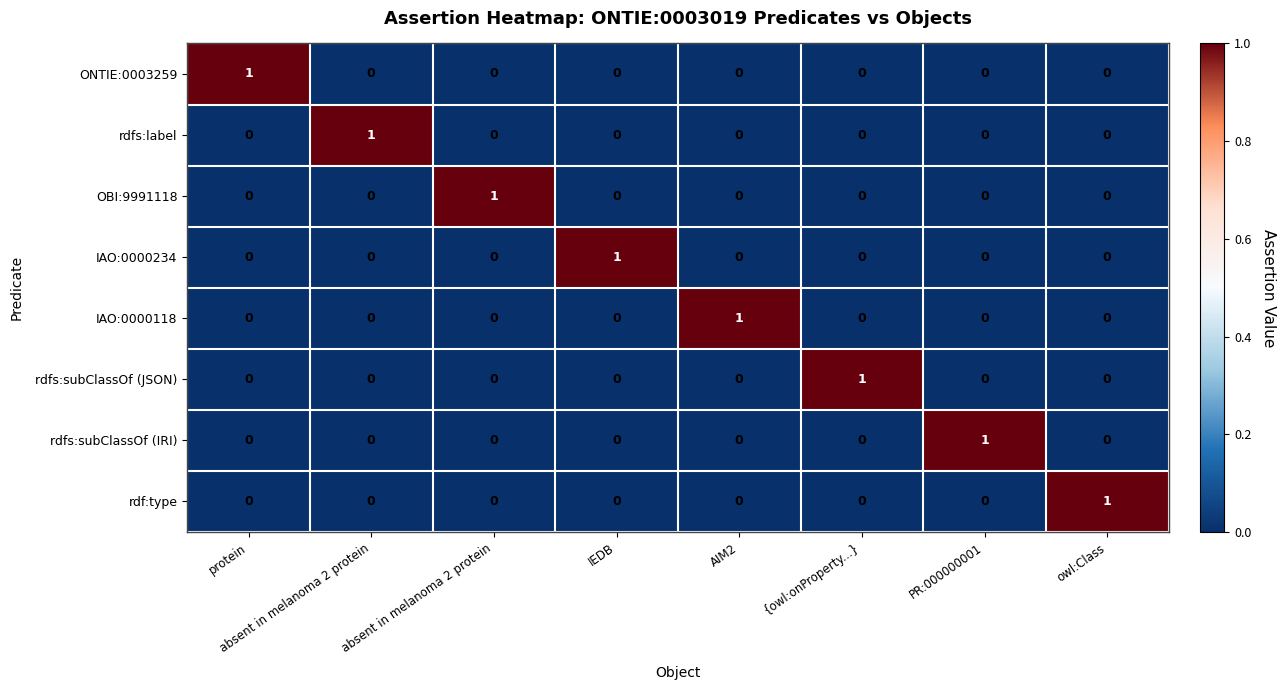

How many values in the IAO:0000118 series exceed 0?

1